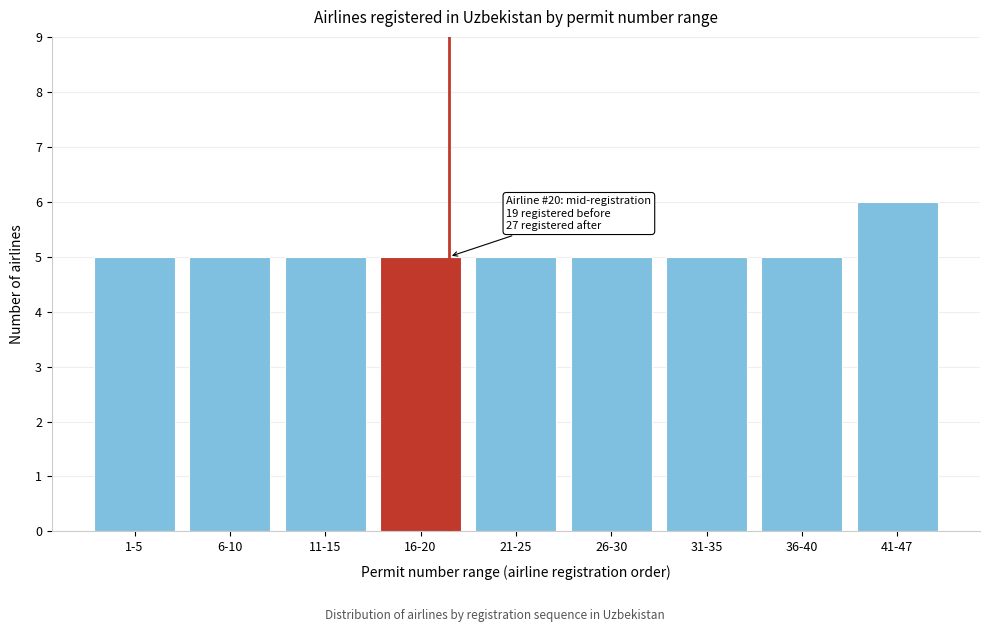

Reading left to right, list all the values displayed in this chart.

1-5=5	6-10=5	11-15=5	16-20=5	21-25=5	26-30=5	31-35=5	36-40=5	41-47=6